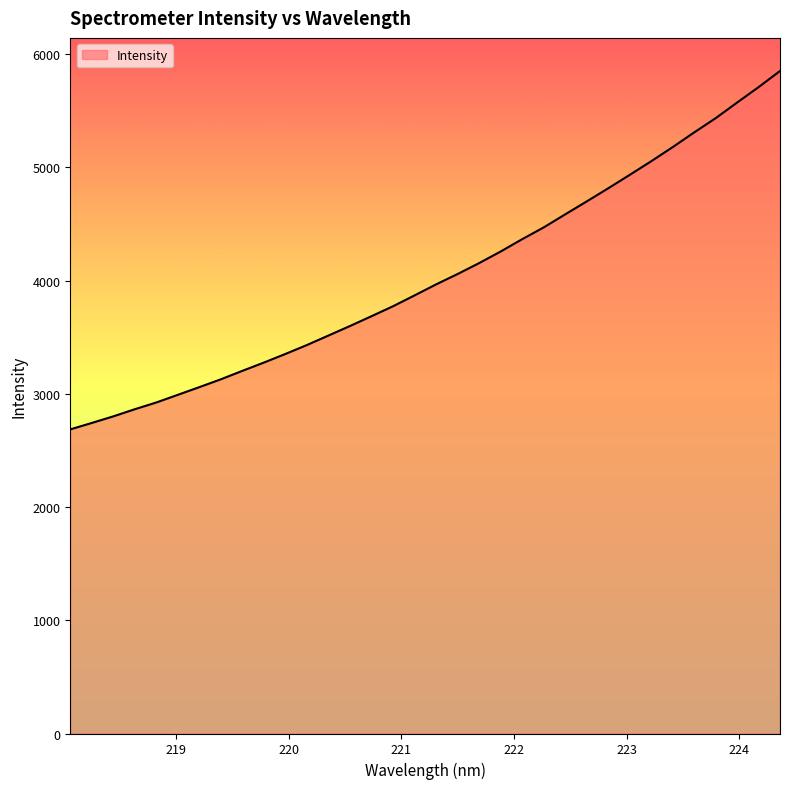

What is the smallest value displayed?

2685.8